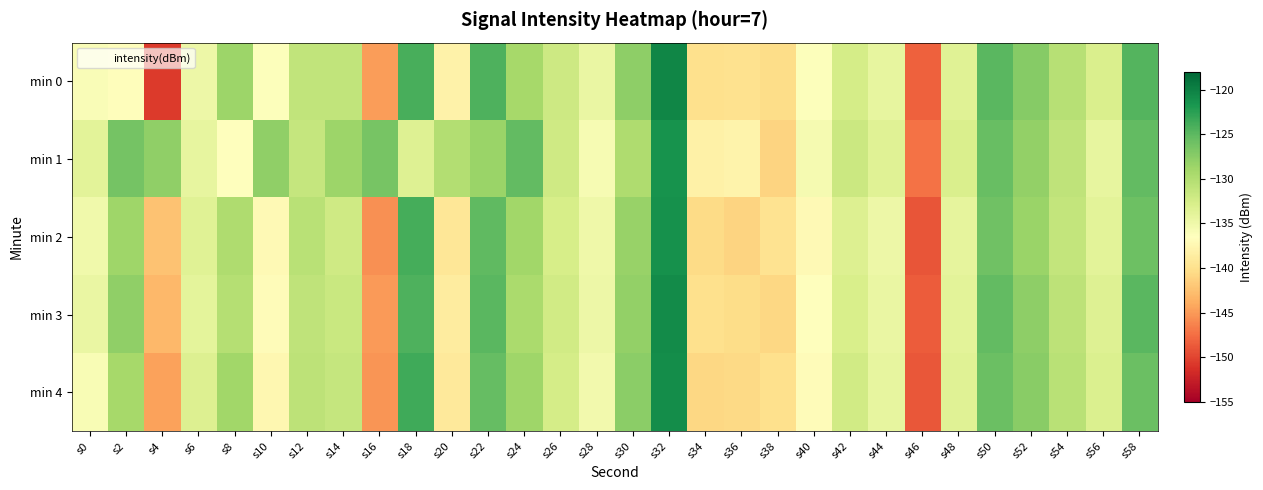

Which has a higher value, s34 or s52?

s52